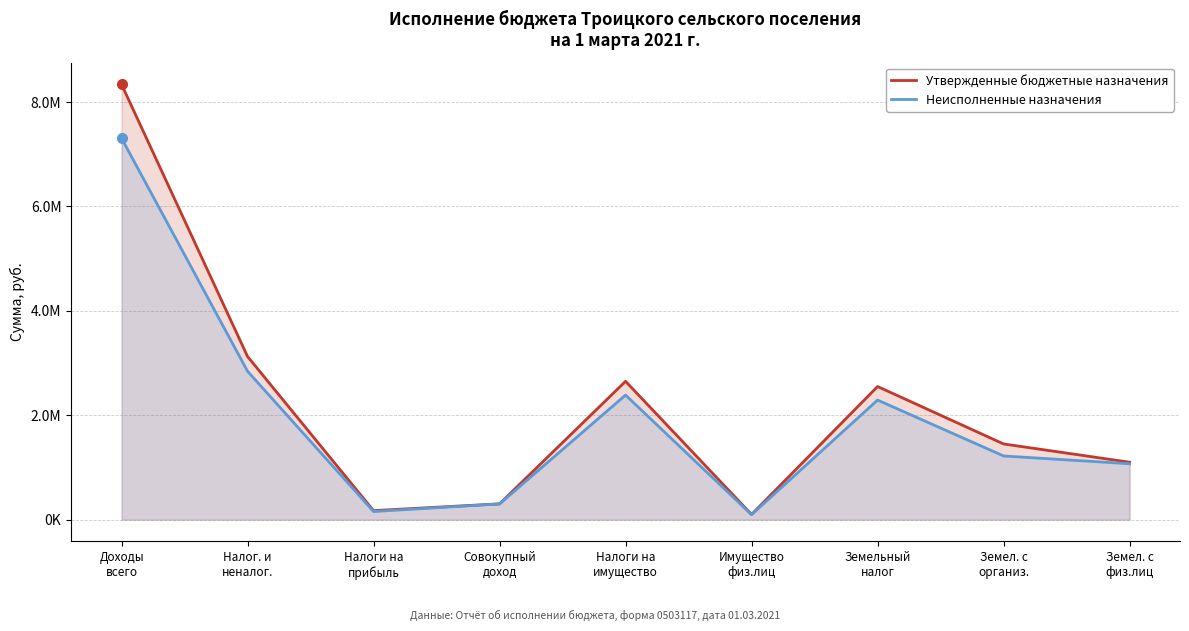

At how many categories does at least one series exceed 6261579?

1